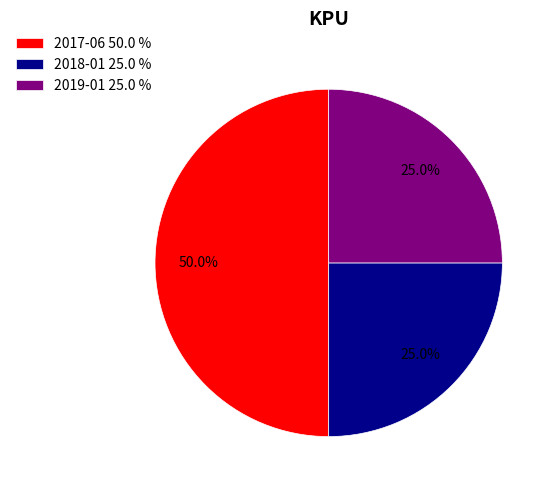

What is the largest slice in the pie chart?

2017-06